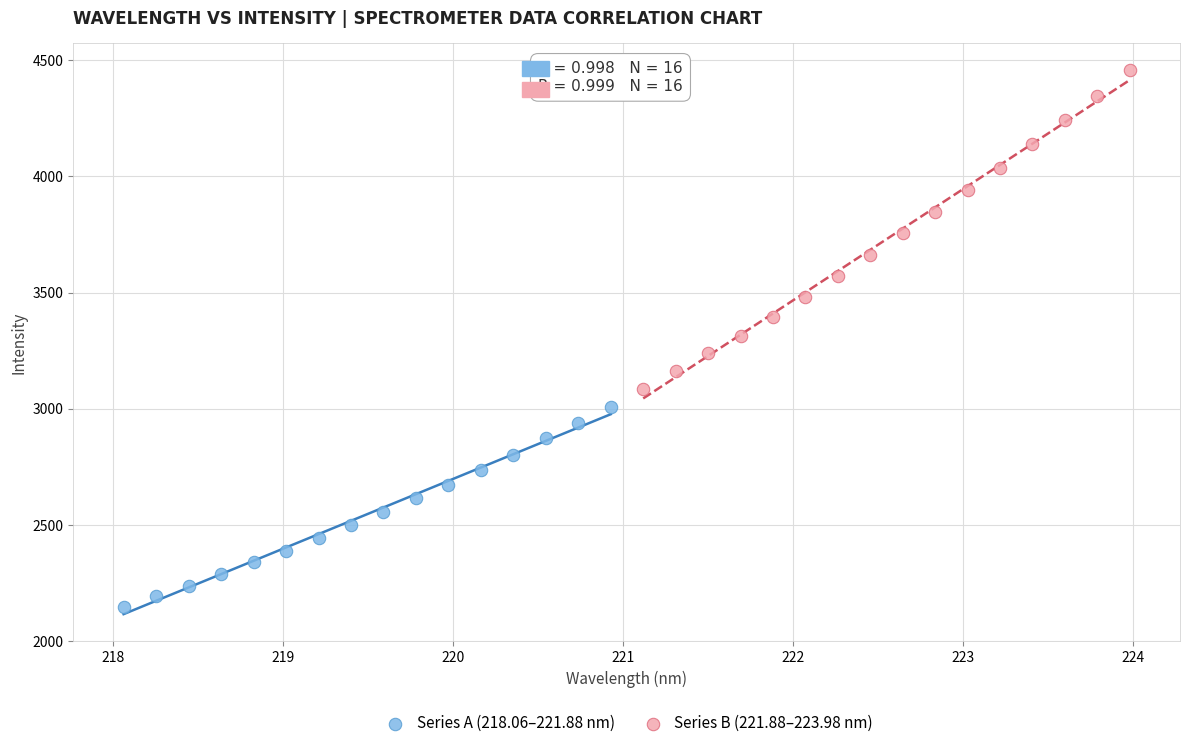

Which series has the widest spread of Y values?

Series B (221.88–223.98 nm)